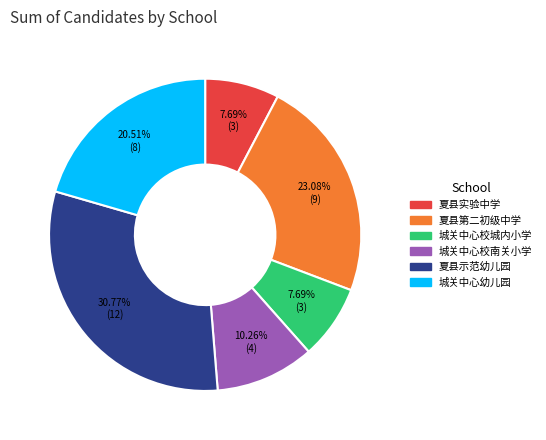

How many segments does this pie chart have?

6